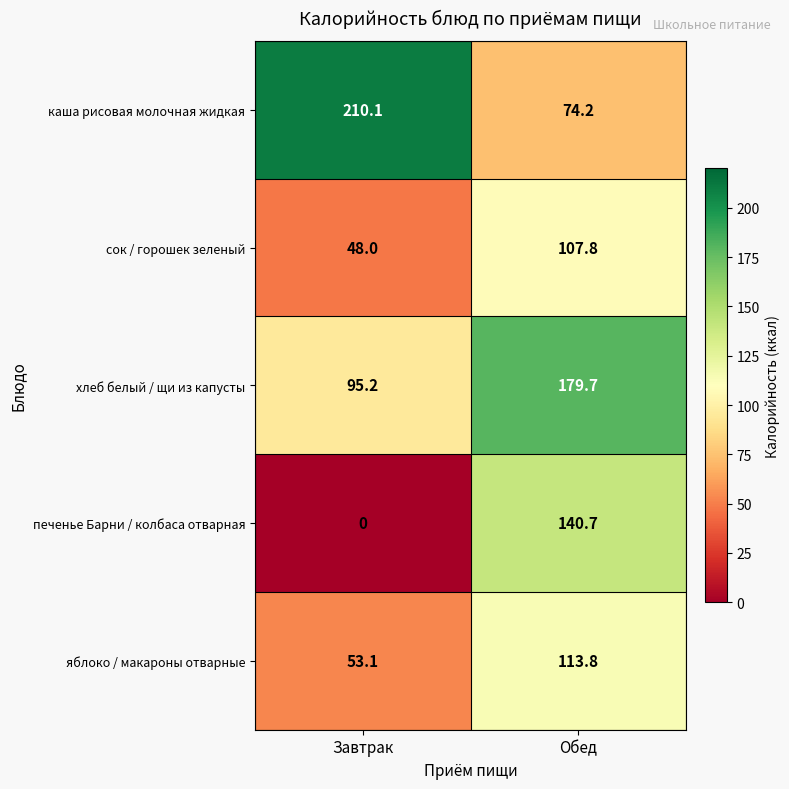

At Обед, list the series in order from largest to smallest.

хлеб белый / щи из капусты, печенье Барни / колбаса отварная, яблоко / макароны отварные, сок / горошек зеленый, каша рисовая молочная жидкая